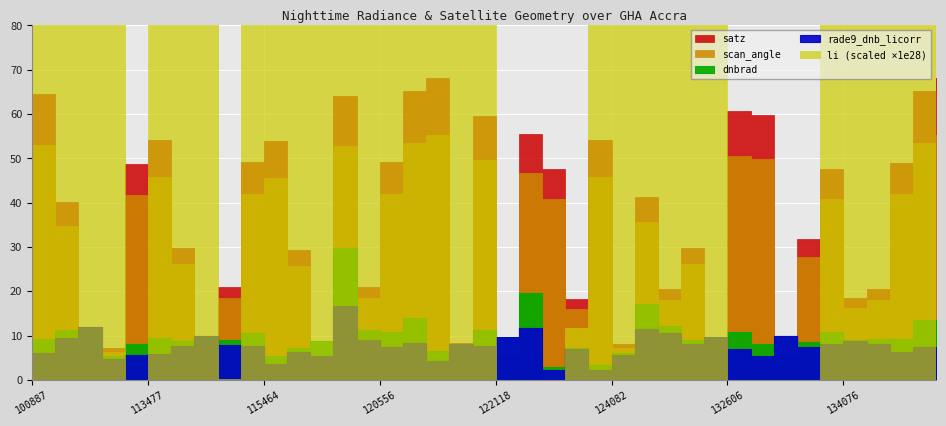

The scan_angle series shows 25.7 at 115591. True or false?

True